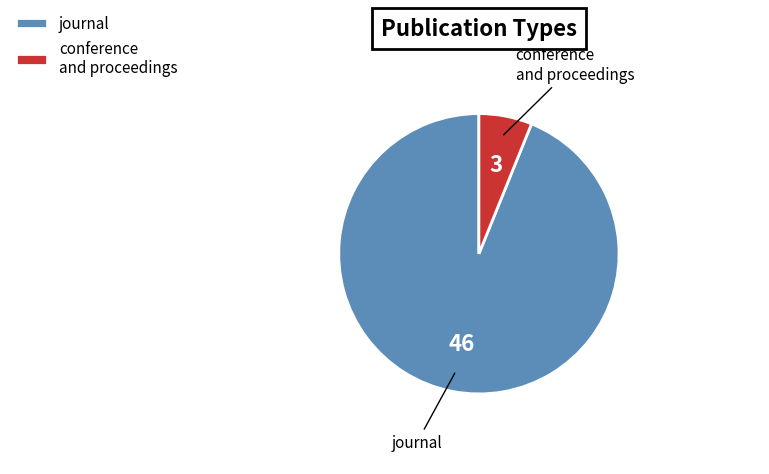

True or false: conference and proceedings accounts for 19% of the total.

False